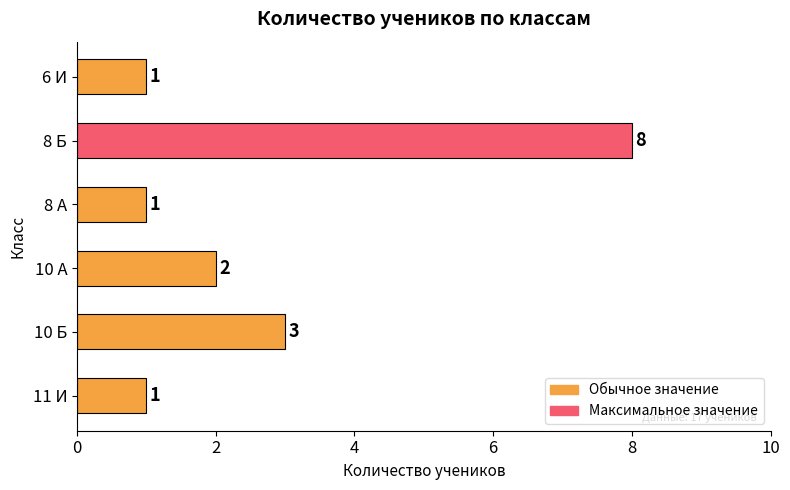

What is the label of the 1st bar from the bottom?

11 И